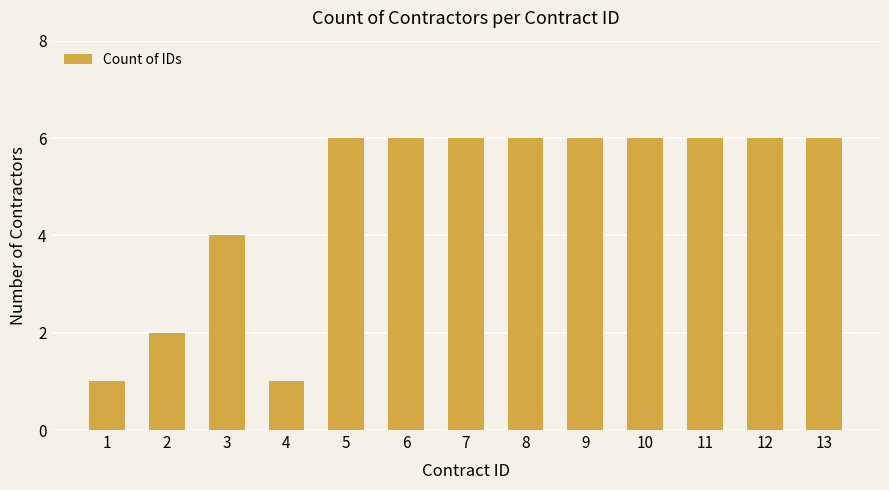

What is the sum of all values?

62